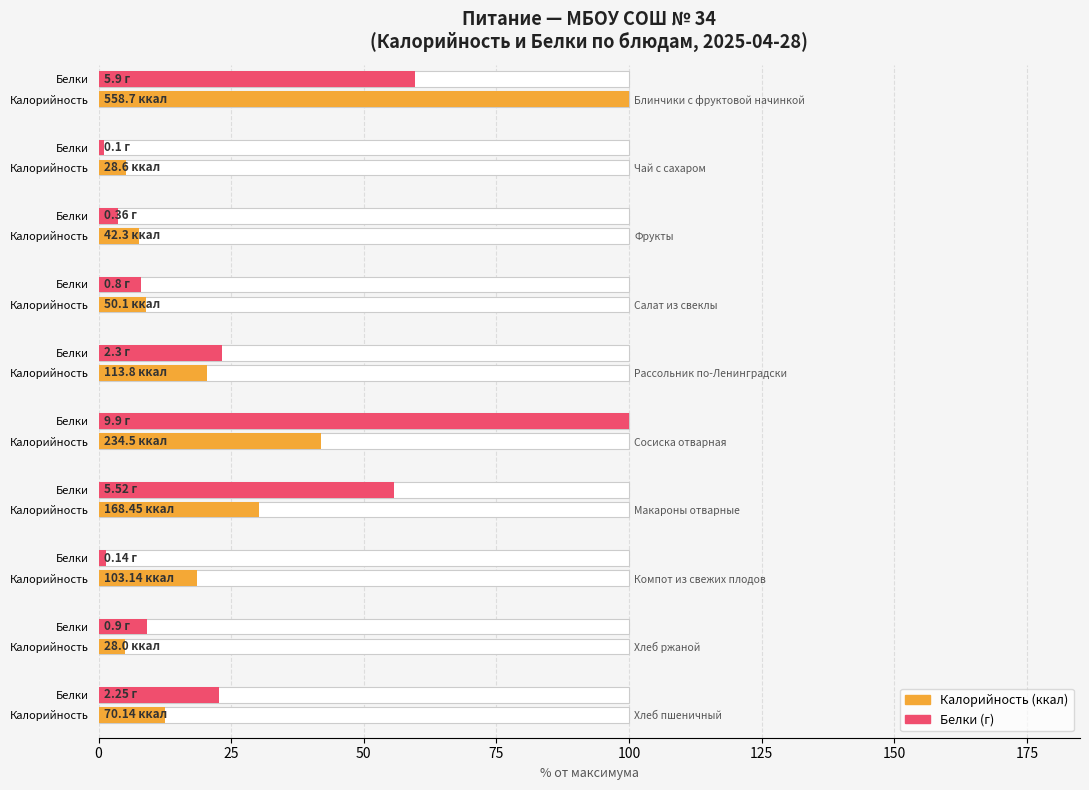

How many bars are there in total?

20